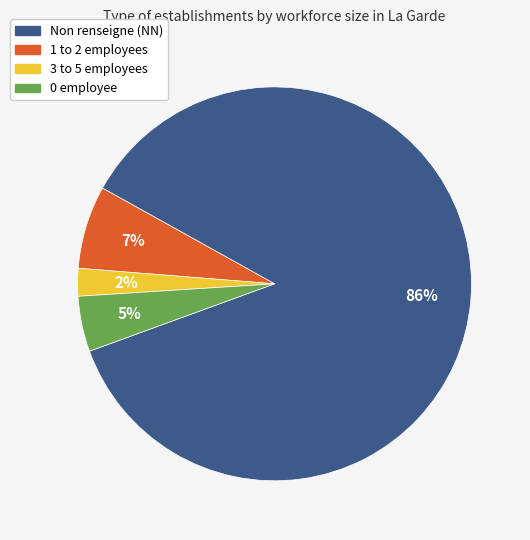

Which slice represents more than half of the pie?

Non renseigne (NN)